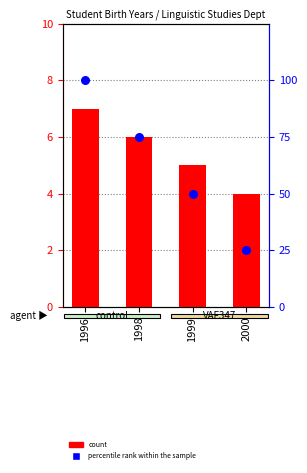

What is the total value across all series at 1999?

55